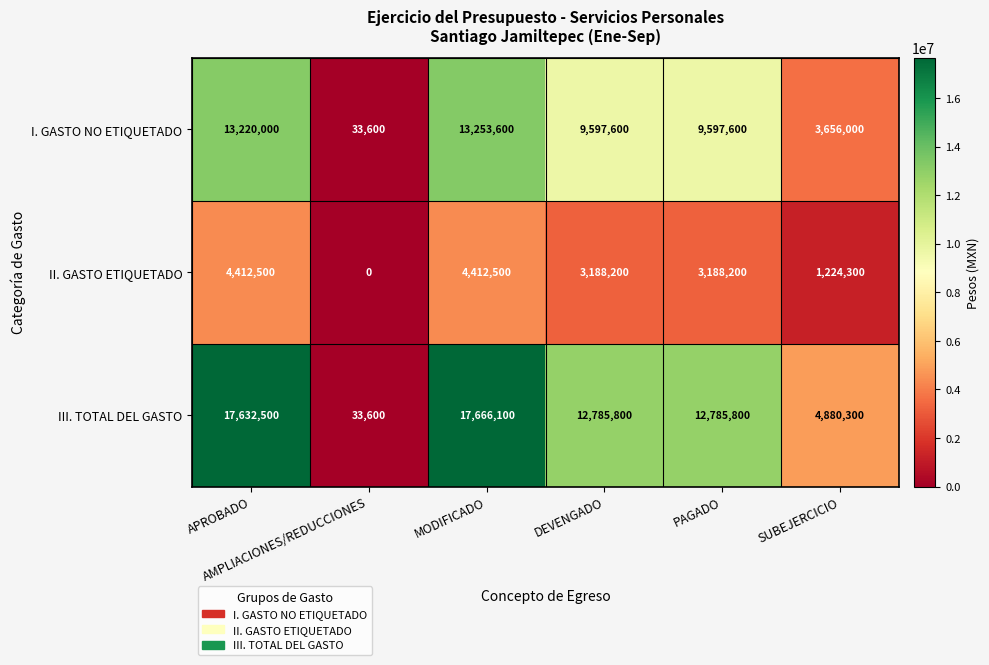

List the series in order of their overall mean, lowest first.

II. GASTO ETIQUETADO, I. GASTO NO ETIQUETADO, III. TOTAL DEL GASTO